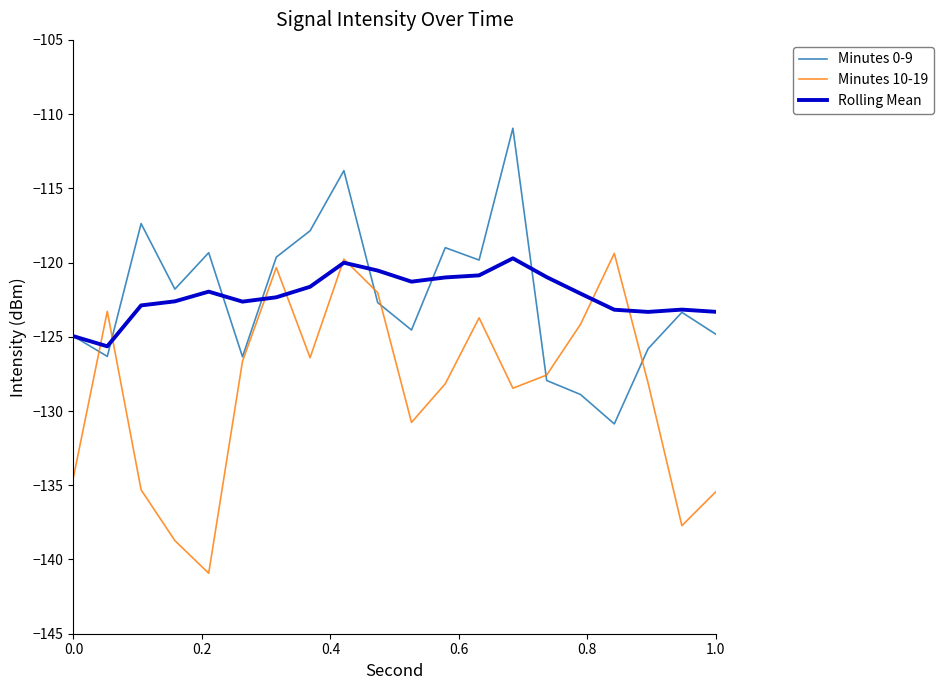

What is the highest value of the Rolling Mean series?

-119.7